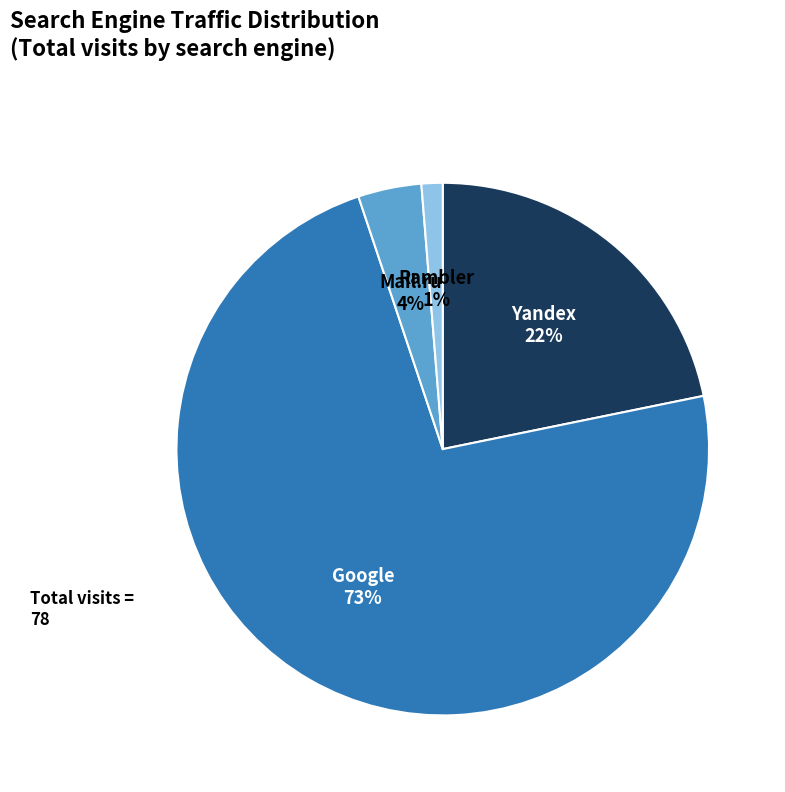

To the nearest percent, what is the difference between the largest and smallest slice percentages?

72%